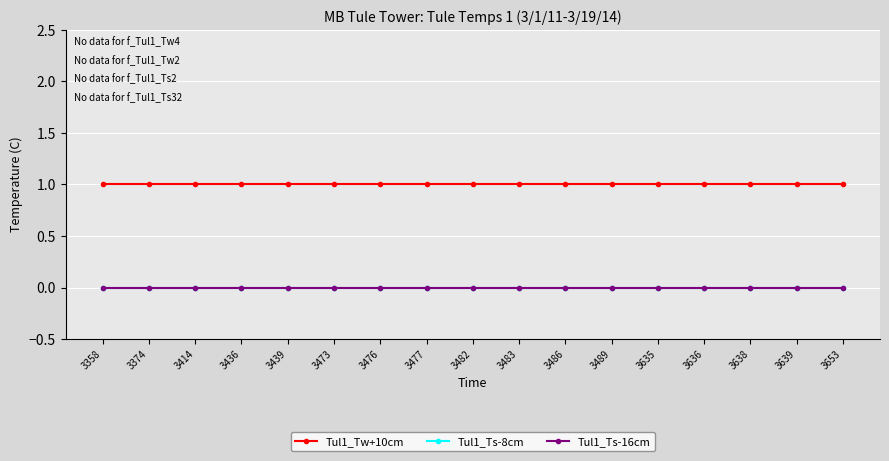

Does the chart have visible grid lines?

Yes